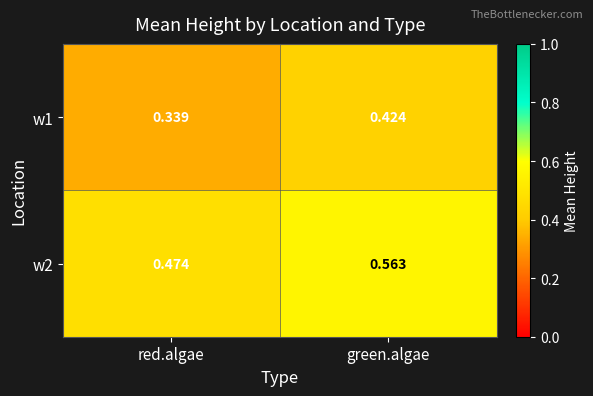

Is the value of w2 at green.algae greater than the value of w1 at red.algae?

Yes